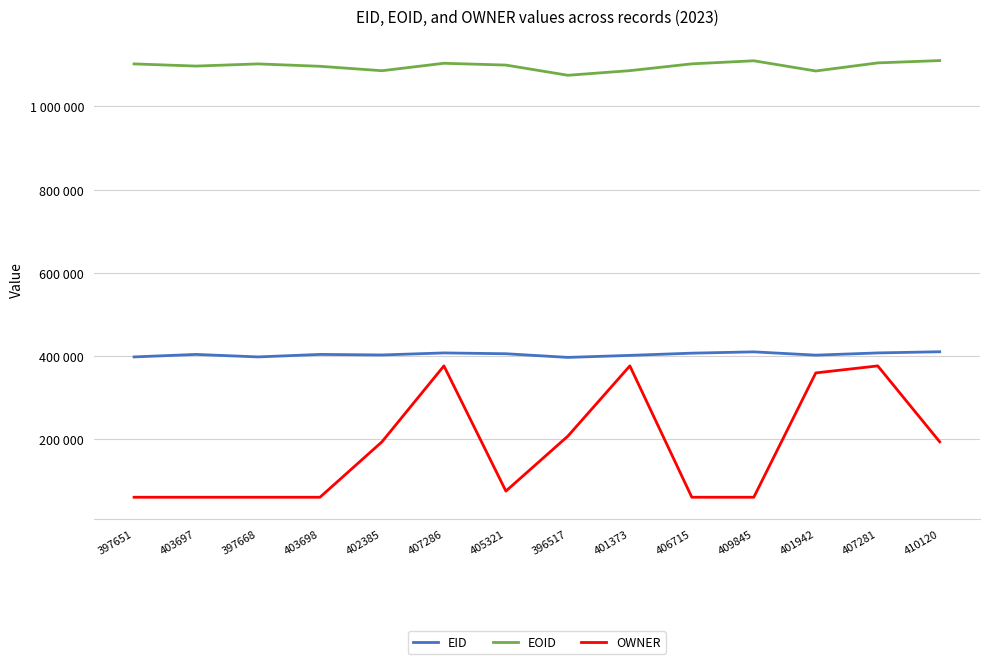

Reading left to right, list all the values displayed in this chart.

EID: 397651=397651	403697=403697	397668=397668	403698=403698	402385=402385	407286=407286	405321=405321	396517=396517	401373=401373	406715=406715	409845=409845	401942=401942	407281=407281	410120=410120
EOID: 397651=1102333	403697=1097096	397668=1102335	403698=1096567	402385=1085922	407286=1103824	405321=1099501	396517=1074979	401373=1086083	406715=1102454	409845=1109850	401942=1085286	407281=1104759	410120=1110317
OWNER: 397651=60227	403697=60227	397668=60227	403698=60227	402385=193494	407286=376094	405321=75001	396517=207196	401373=376094	406715=60227	409845=60227	401942=359222	407281=376094	410120=193494